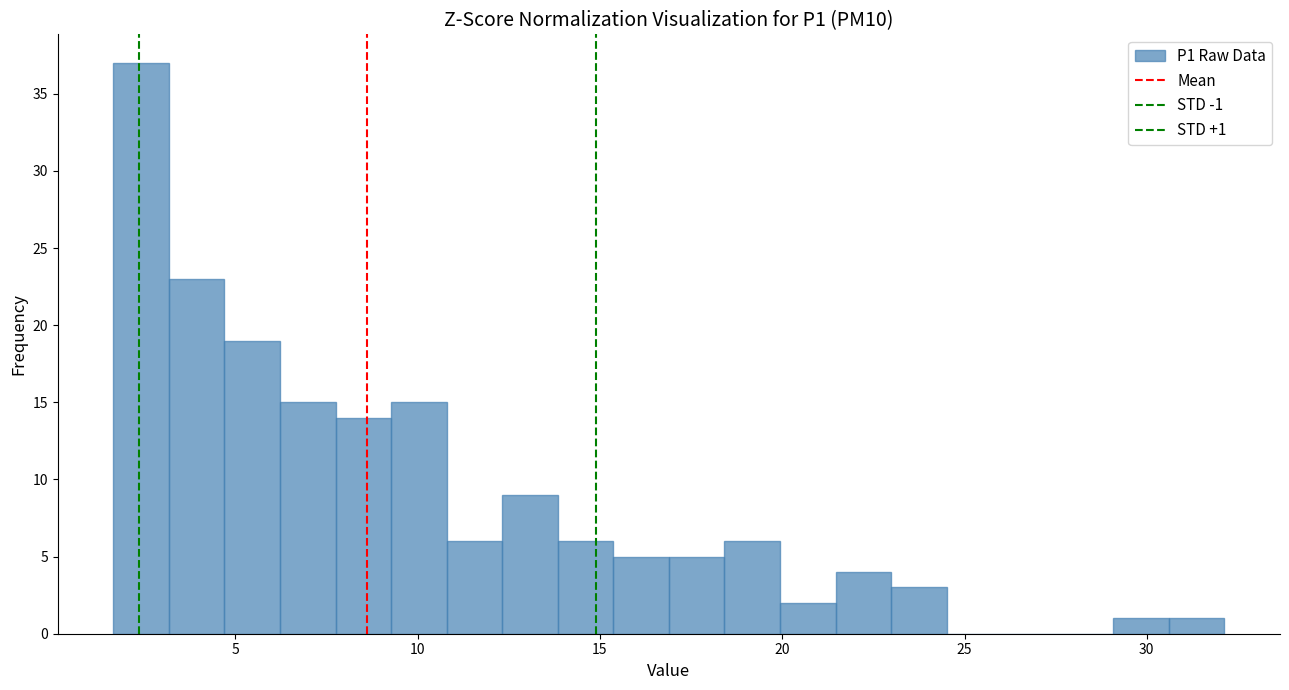

Around what value on the x-axis is the tallest bar? Give the approximate position of its centre, as read against the axis.

2.5